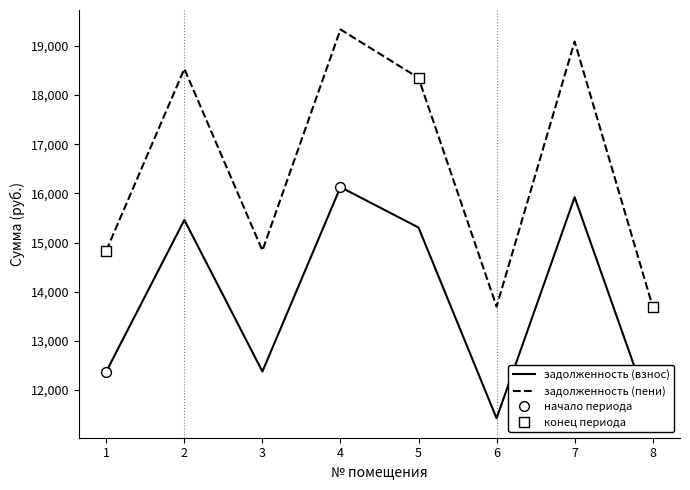

What are all the series names shown in the legend?

задолженность (взнос), задолженность (пени)